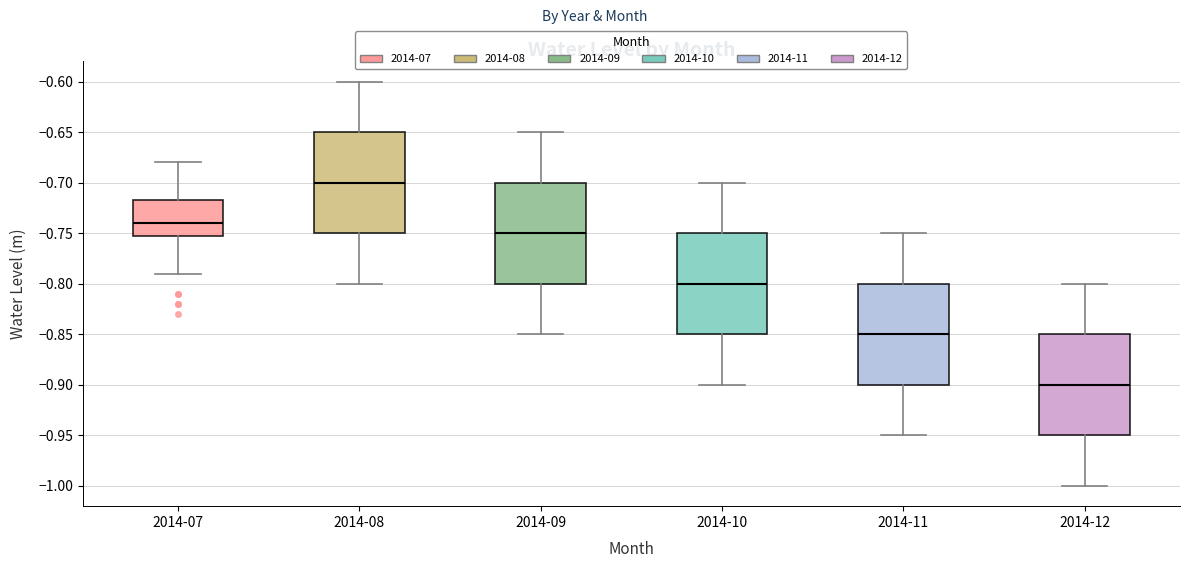

Reading left to right, read every box against the y-axis: the position of its median line, the range the box covers, and the ends of its whiskers. The values are not printed on the chart, so give them approximately, as read against the axis.

2014-07: median -0.740, box -0.750 to -0.715, whiskers -0.790 to -0.680
2014-08: median -0.700, box -0.750 to -0.650, whiskers -0.800 to -0.600
2014-09: median -0.750, box -0.800 to -0.700, whiskers -0.850 to -0.650
2014-10: median -0.800, box -0.850 to -0.750, whiskers -0.900 to -0.700
2014-11: median -0.850, box -0.900 to -0.800, whiskers -0.950 to -0.750
2014-12: median -0.900, box -0.950 to -0.850, whiskers -1.000 to -0.800